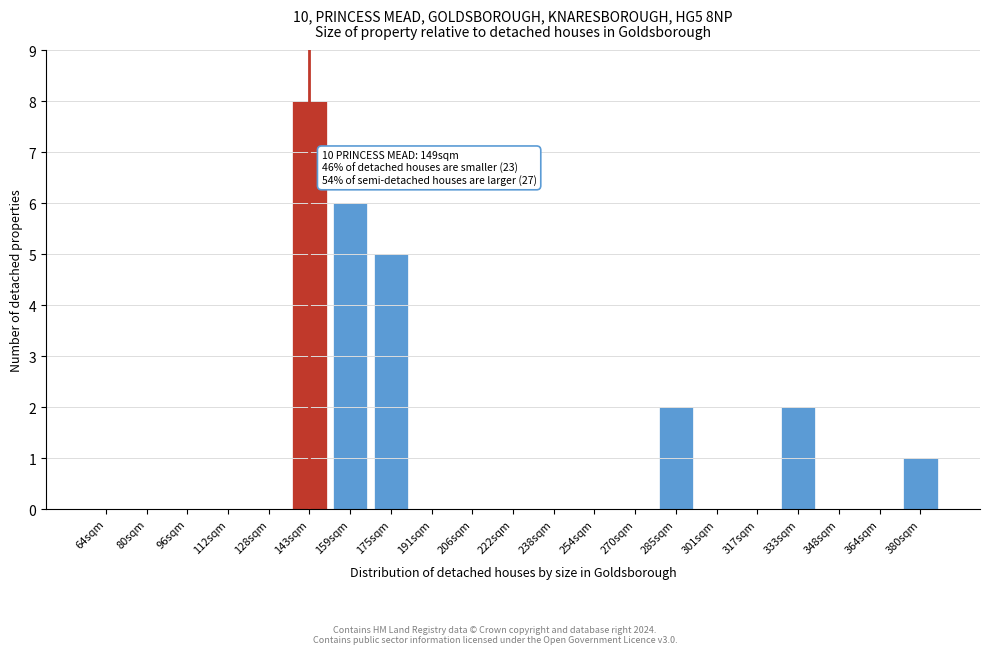

Reading right to left, list all the values displayed in this chart.

380sqm=1	364sqm=0	348sqm=0	333sqm=2	317sqm=0	301sqm=0	285sqm=2	270sqm=0	254sqm=0	238sqm=0	222sqm=0	206sqm=0	191sqm=0	175sqm=5	159sqm=6	143sqm=8	128sqm=0	112sqm=0	96sqm=0	80sqm=0	64sqm=0